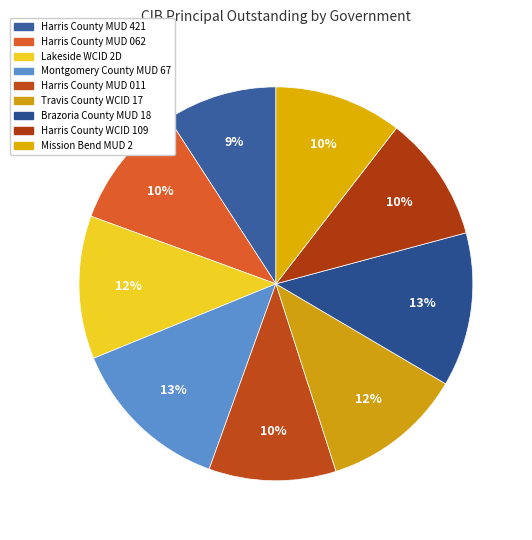

To the nearest percent, what is the average slice percentage?

11%